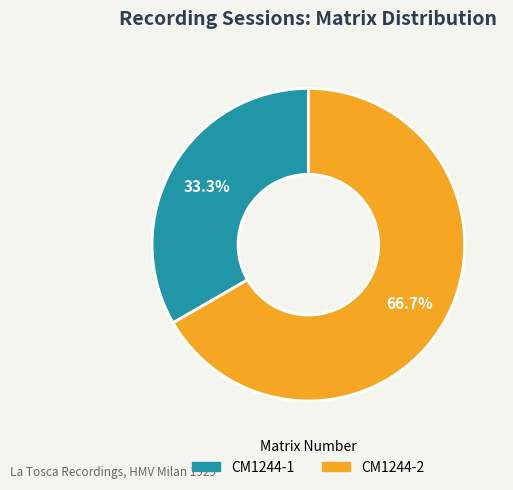

Does CM1244-1 represent more than half of the total?

No